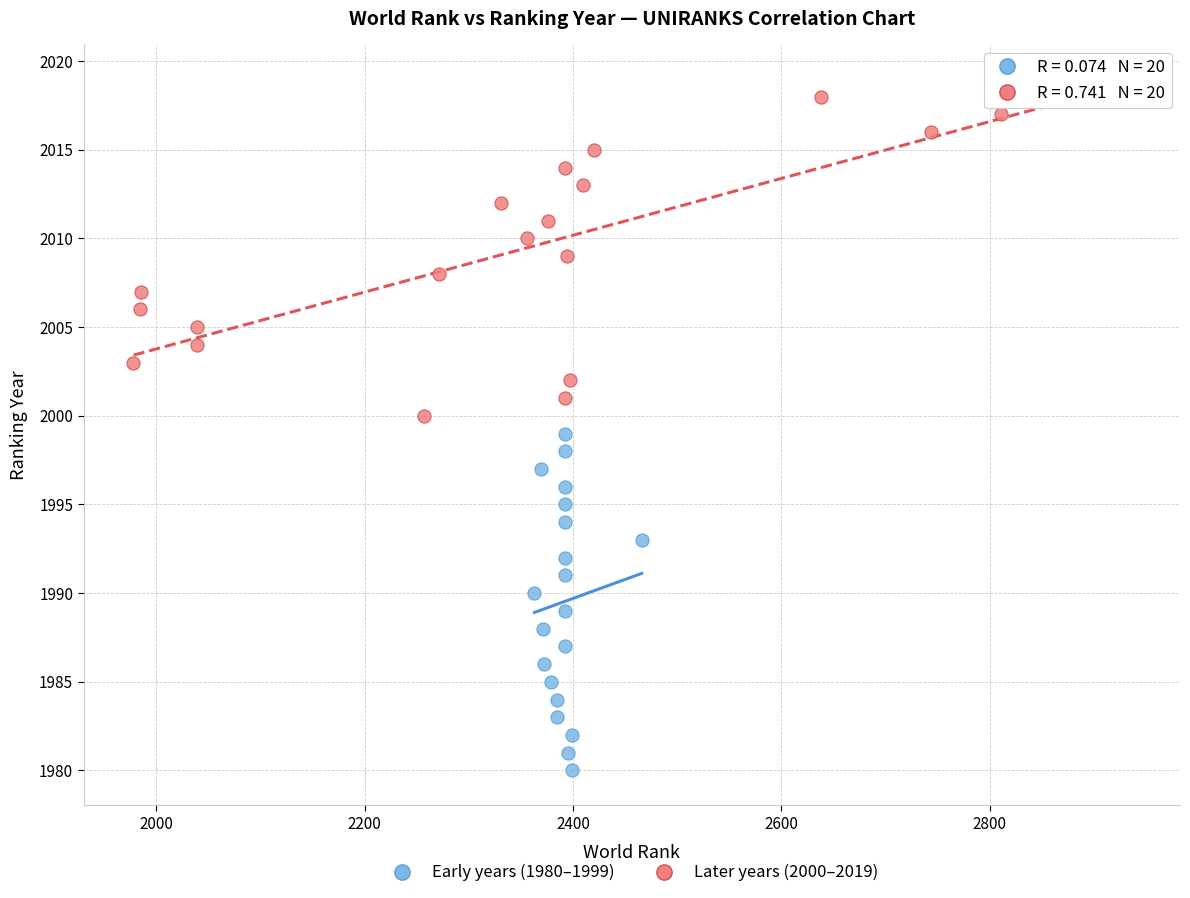

Which series reaches the minimum Y coordinate?

Early years (1980–1999)